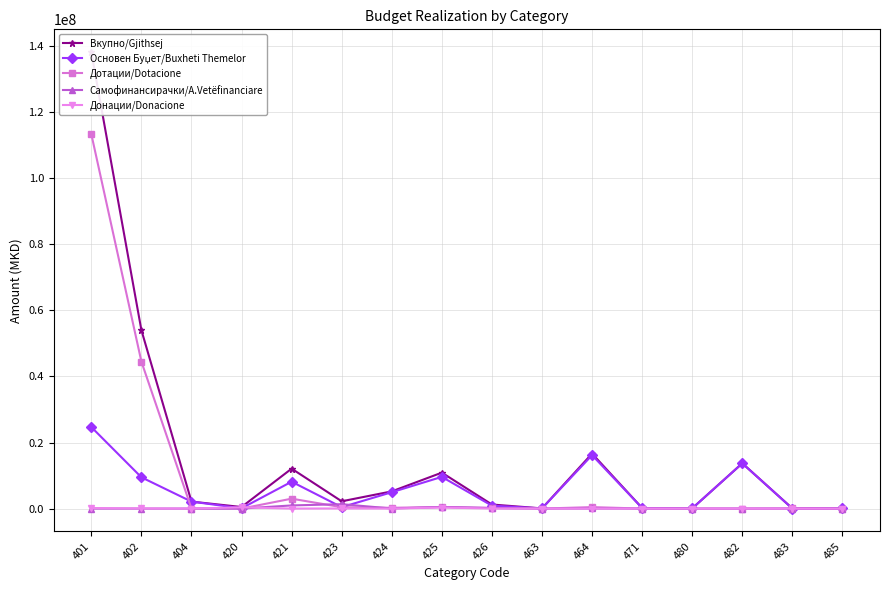

In Самофинансирачки/A.Vetëfinanciare, how many points are higher than both neighbors (excluding endpoints)?

3